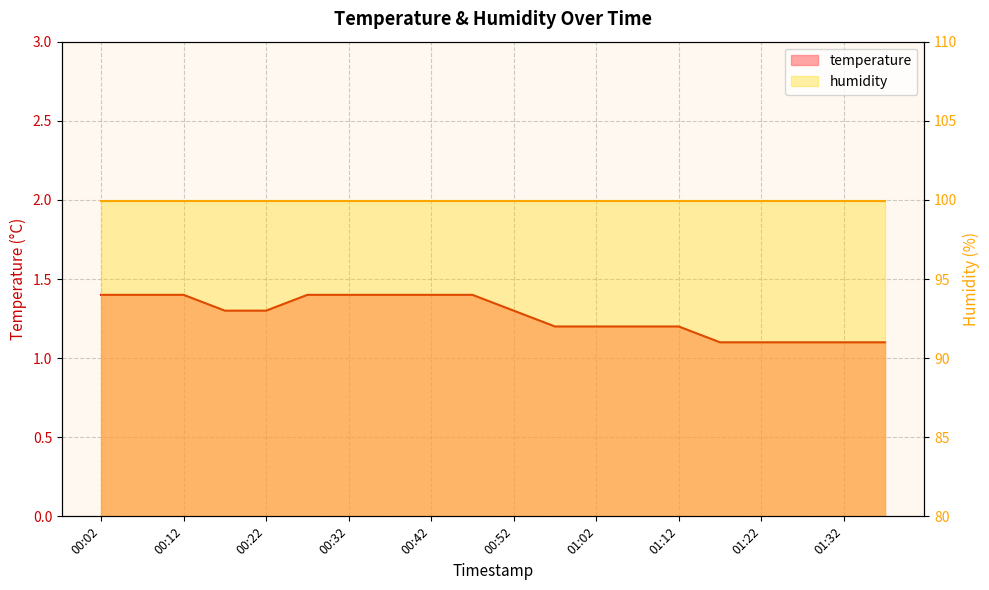

What is the difference between the values at 00:47 and 00:57?

0.2